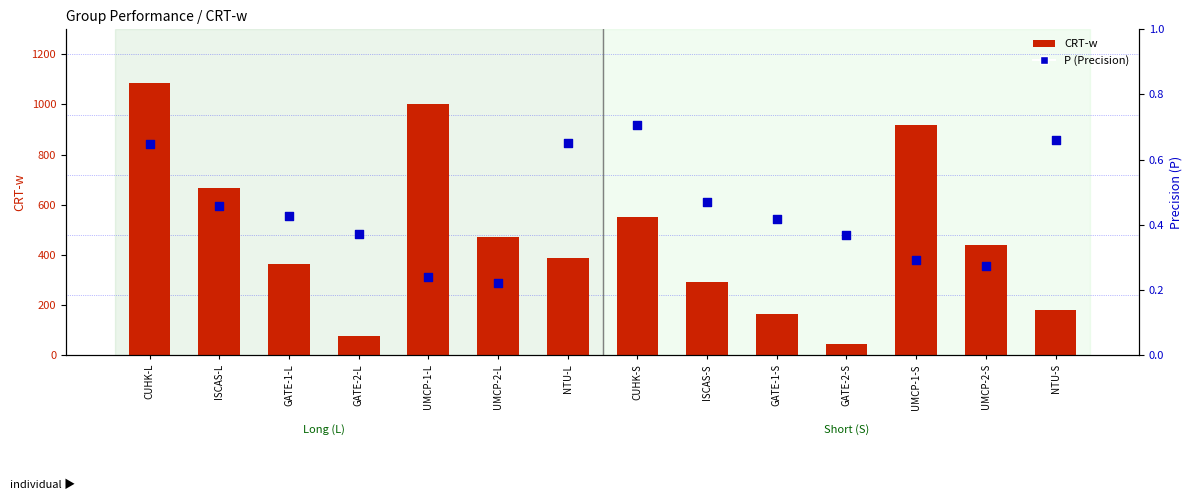

At which category is the sum across all series the highest?

CUHK-L